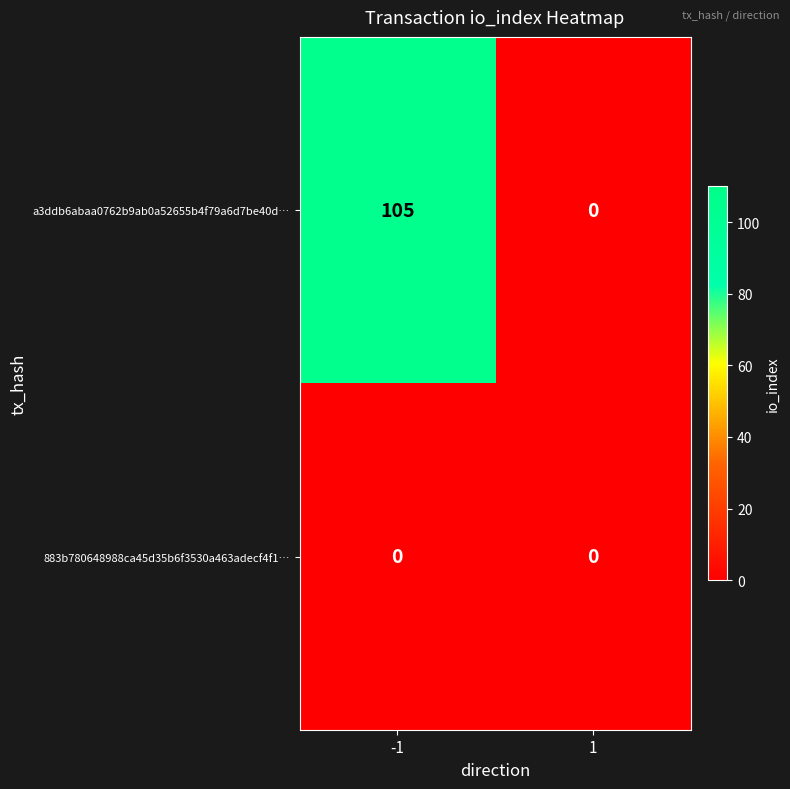

Rank the series by their maximum value, from highest to lowest.

a3ddb6abaa0762b9ab0a52655b4f79a6d7be40d…, 883b780648988ca45d35b6f3530a463adecf4f1…